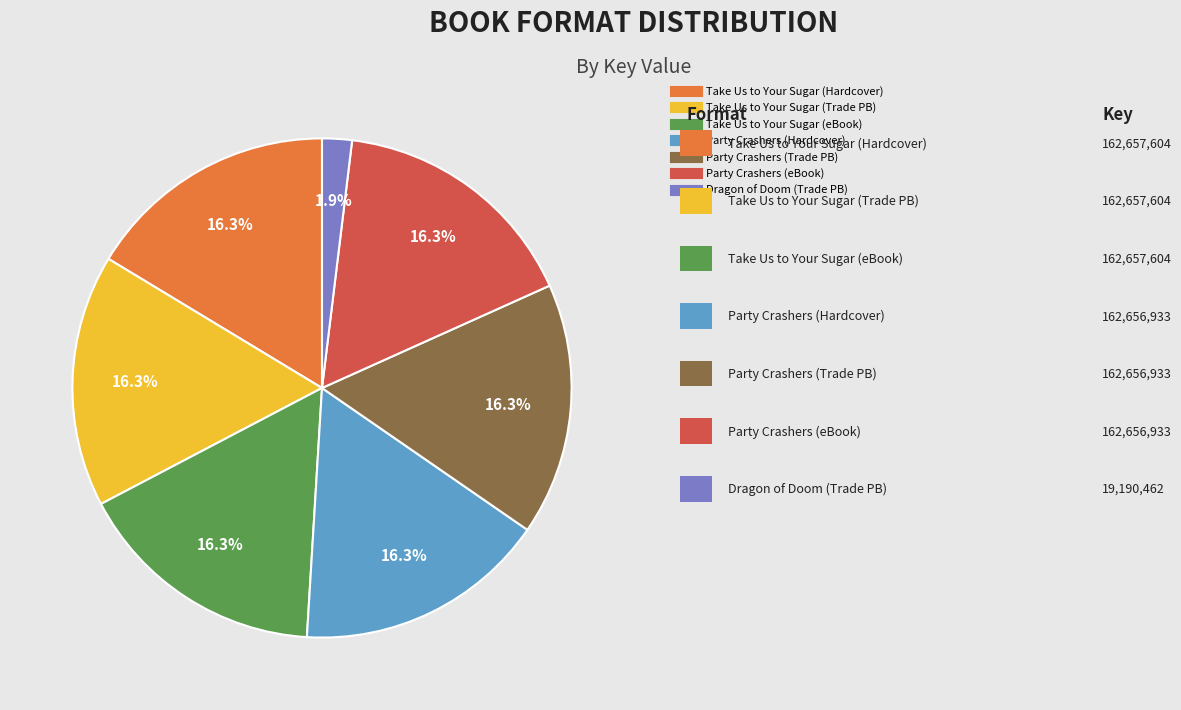

Is there any slice that represents more than half of the pie?

No